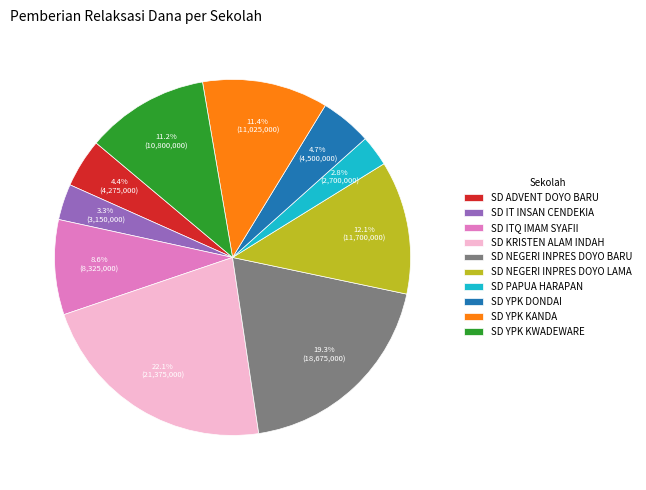

Which has a higher value, SD NEGERI INPRES DOYO BARU or SD PAPUA HARAPAN?

SD NEGERI INPRES DOYO BARU